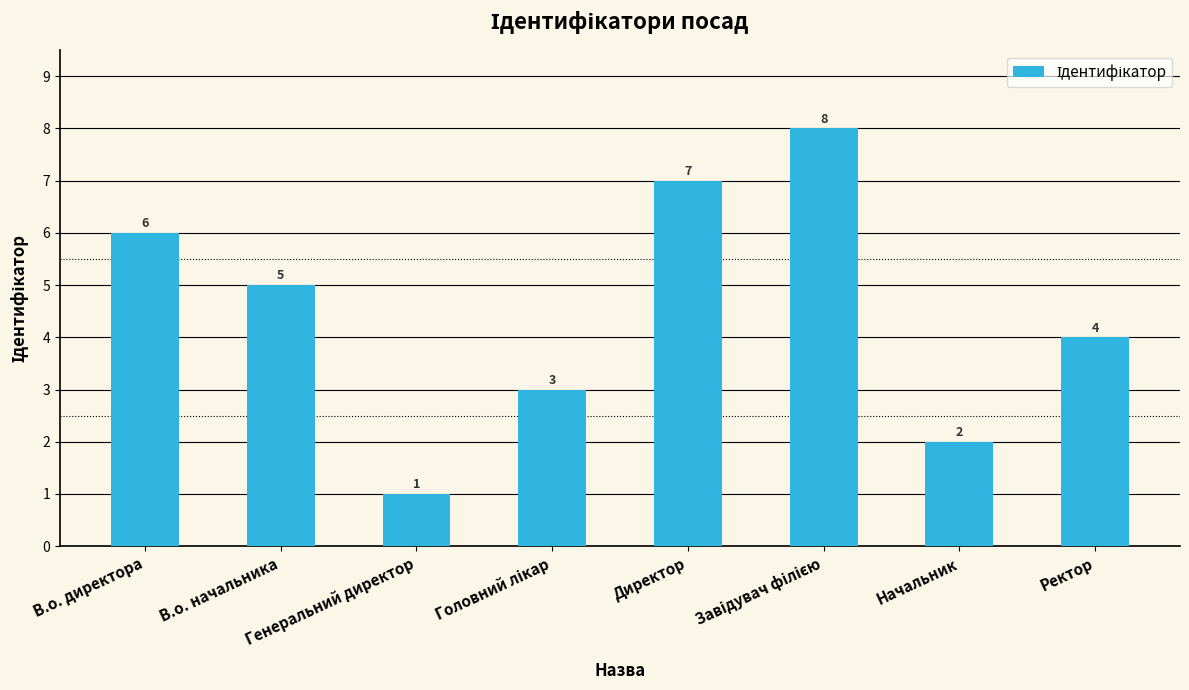

Does the chart contain any negative values?

No